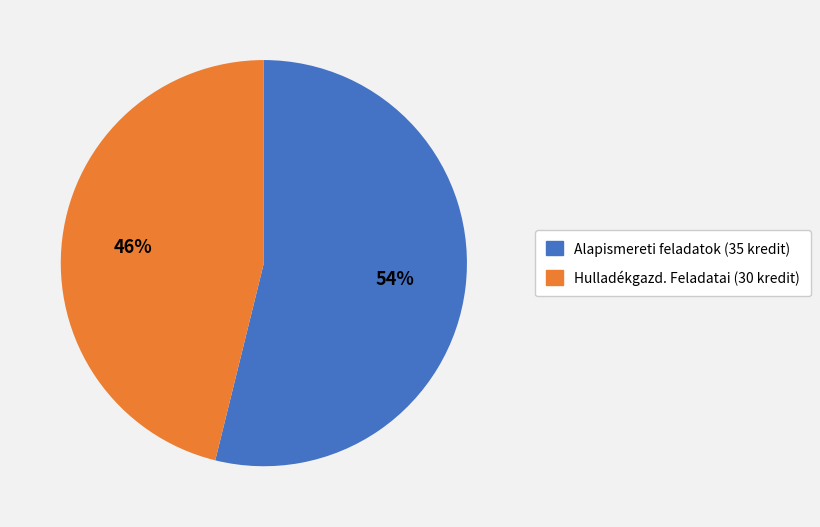

Which slice is the largest?

Alapismereti feladatok (35 kredit)